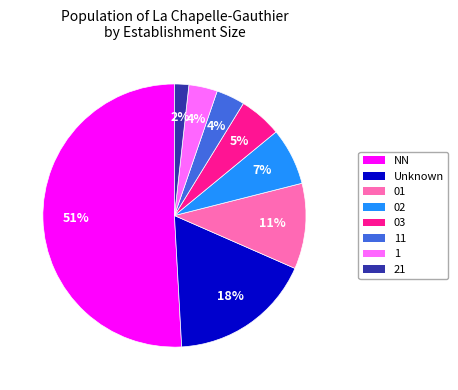

To the nearest percent, what is the average slice percentage?

12%